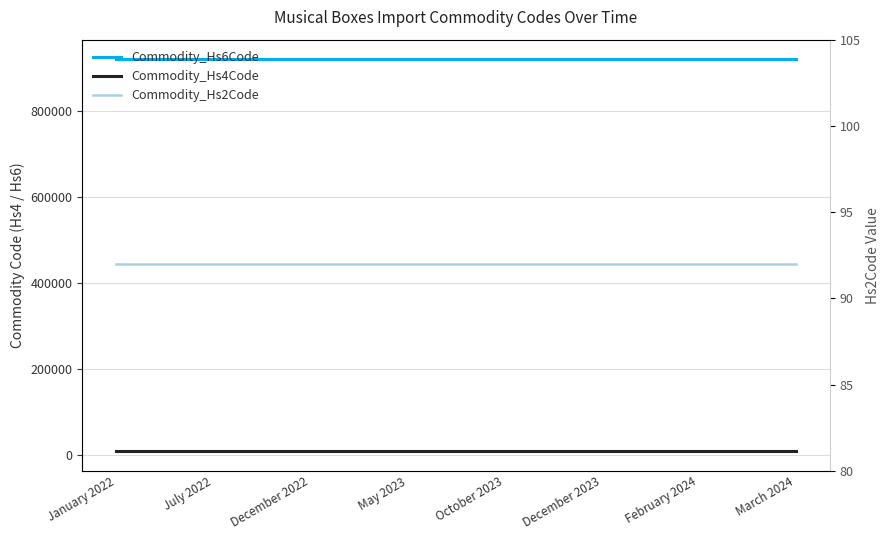

Reading left to right, extract all data points from this chart.

Commodity_Hs6Code: January 2022=920810	July 2022=920810	December 2022=920810	May 2023=920810	October 2023=920810	December 2023=920810	February 2024=920810	March 2024=920810
Commodity_Hs4Code: January 2022=9208	July 2022=9208	December 2022=9208	May 2023=9208	October 2023=9208	December 2023=9208	February 2024=9208	March 2024=9208
Commodity_Hs2Code: January 2022=92	July 2022=92	December 2022=92	May 2023=92	October 2023=92	December 2023=92	February 2024=92	March 2024=92